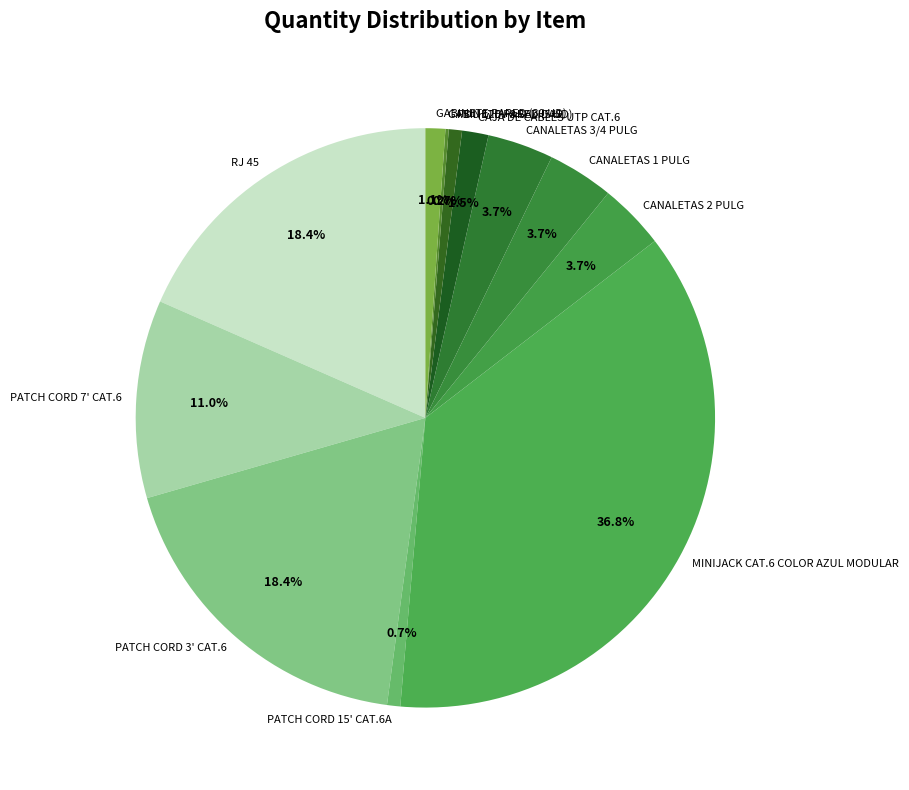

Does any single category account for the majority?

No